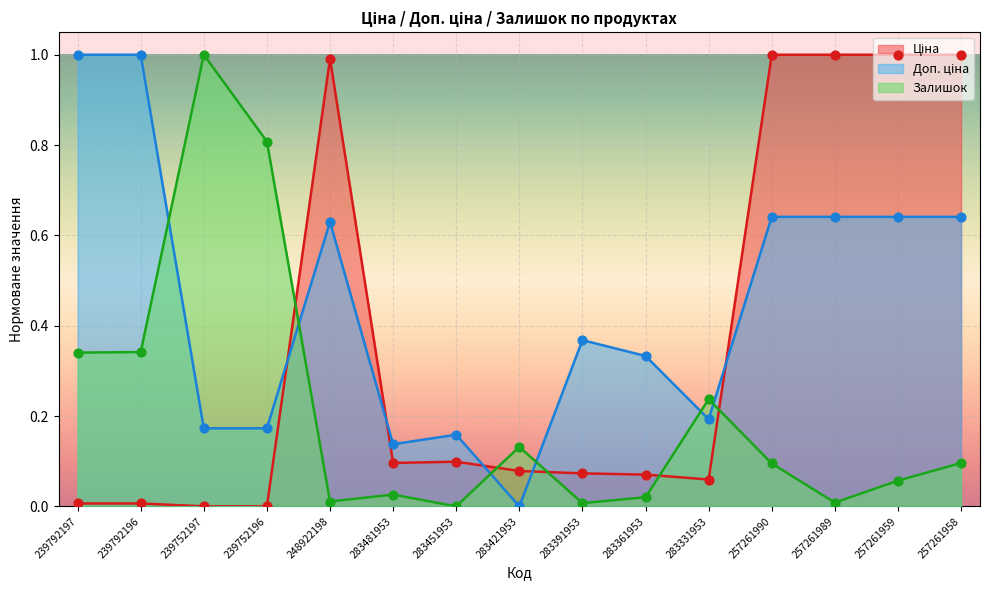

Which series reaches the minimum Y coordinate?

Ціна